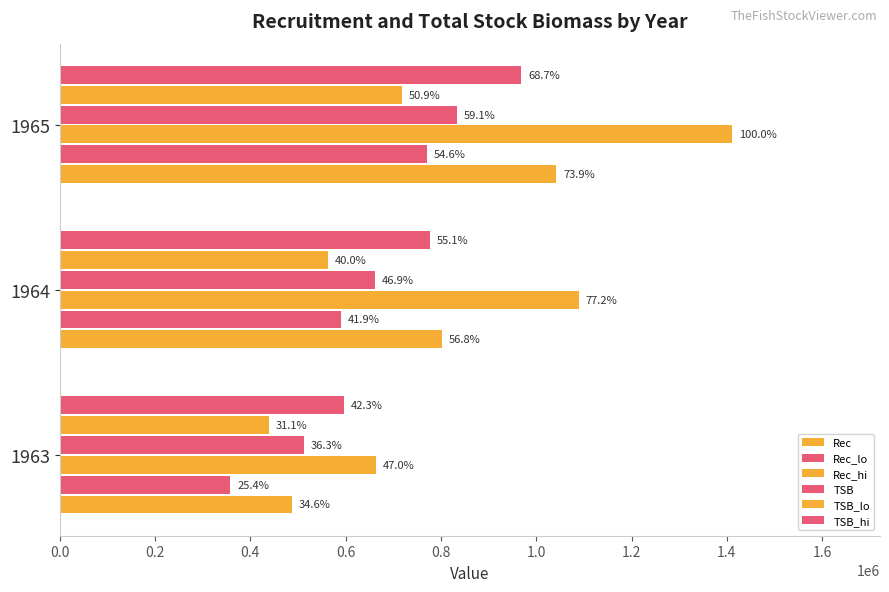

Count the number of data series in this chart.

6